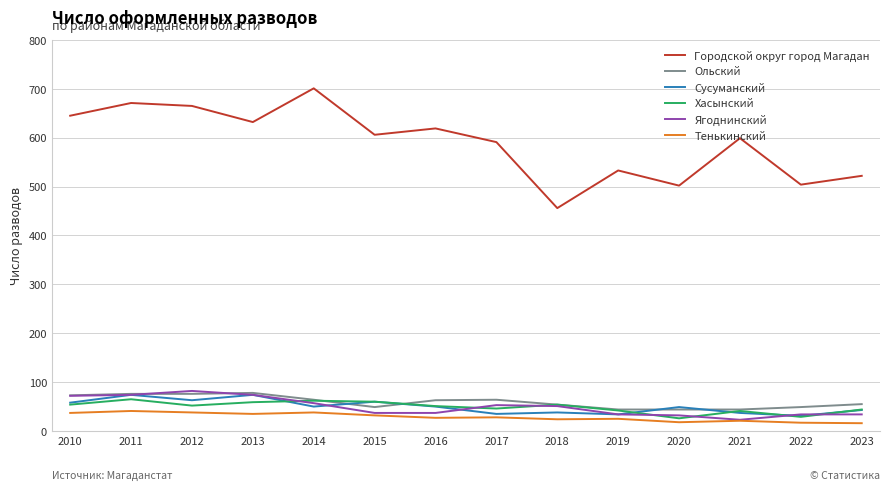

What is the difference between the maximum and second lowest values in the Сусуманский series?

40